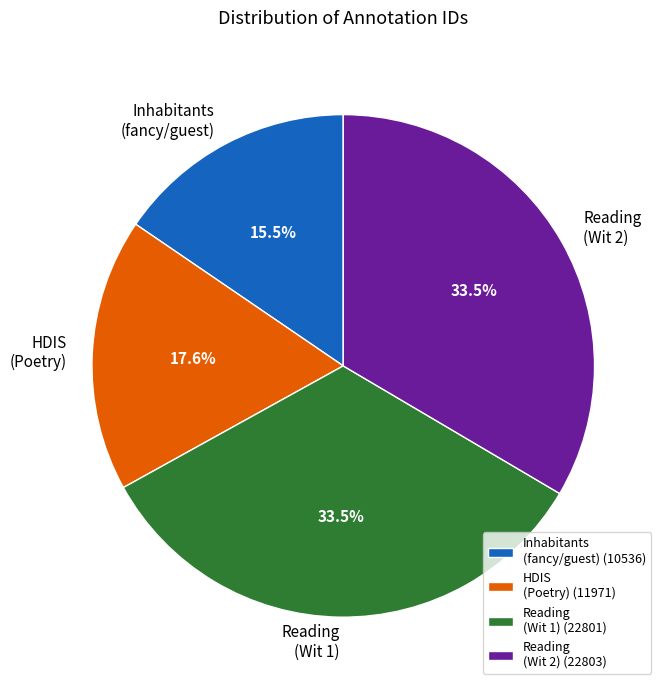

Is it true that HDIS (Poetry) is 29% of the pie?

False